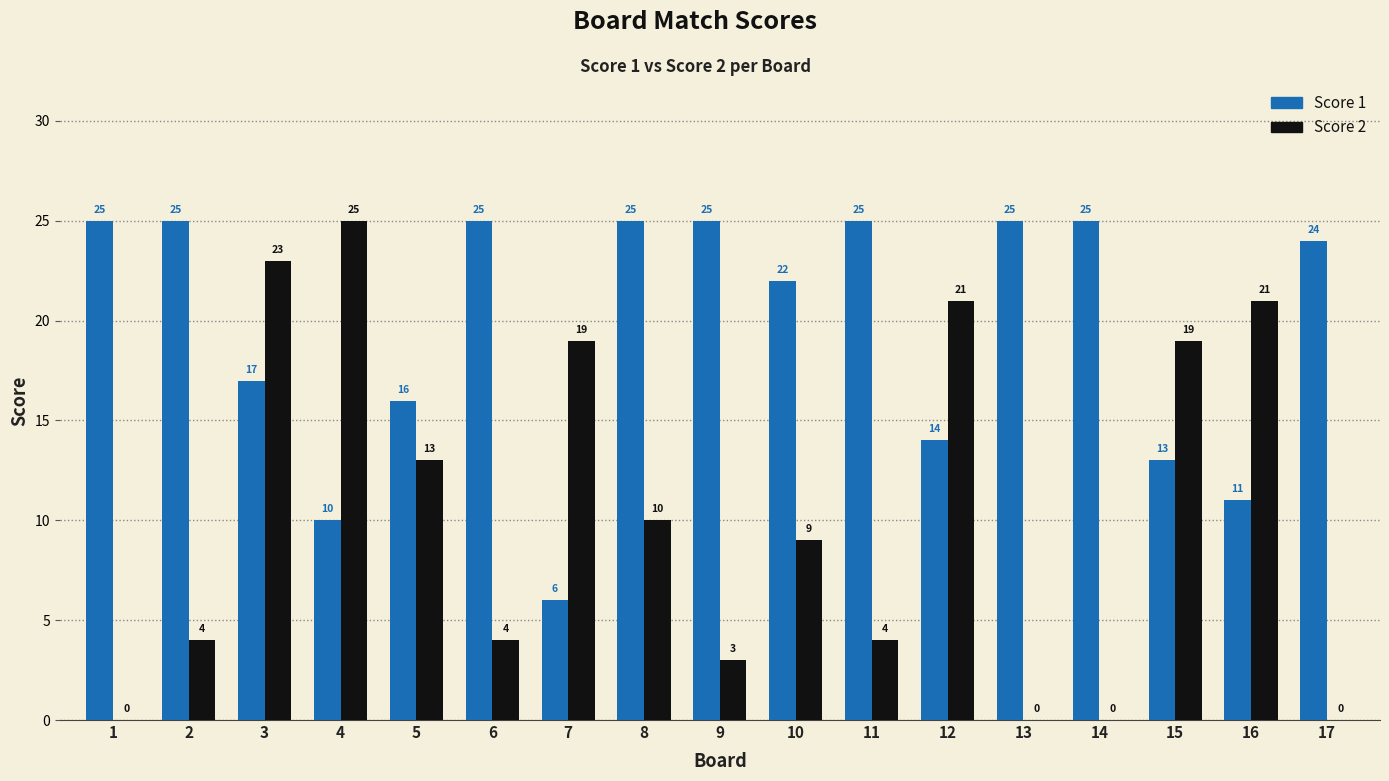

What are all the series names shown in the legend?

Score 1, Score 2